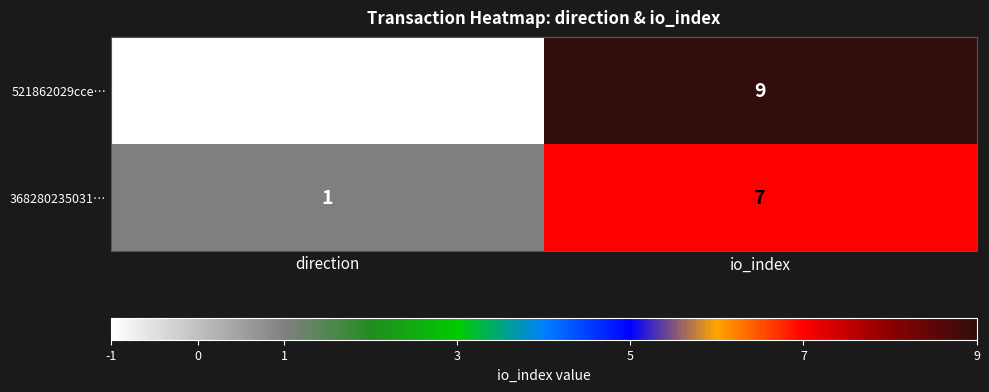

Which series has the largest range (max minus min)?

521862029cce…